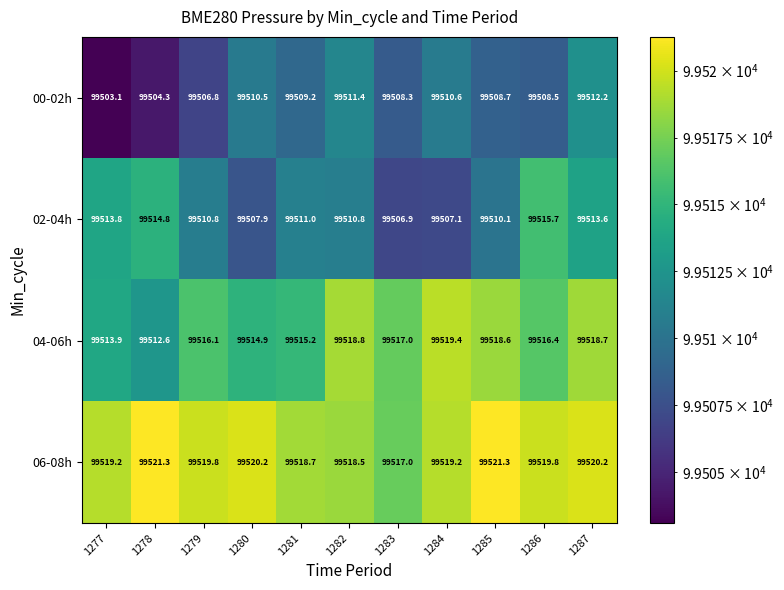

List the series in order of their peak value, lowest first.

00-02h, 02-04h, 04-06h, 06-08h